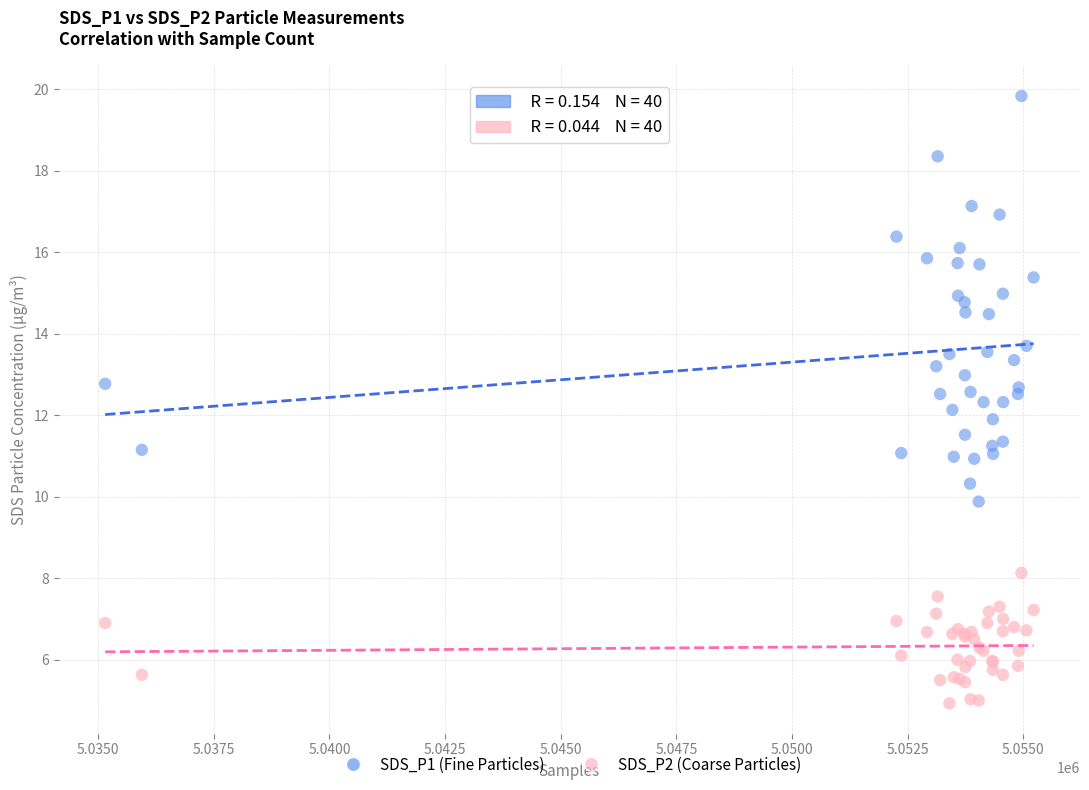

Which series reaches the minimum Y coordinate?

SDS_P2 (Coarse Particles)